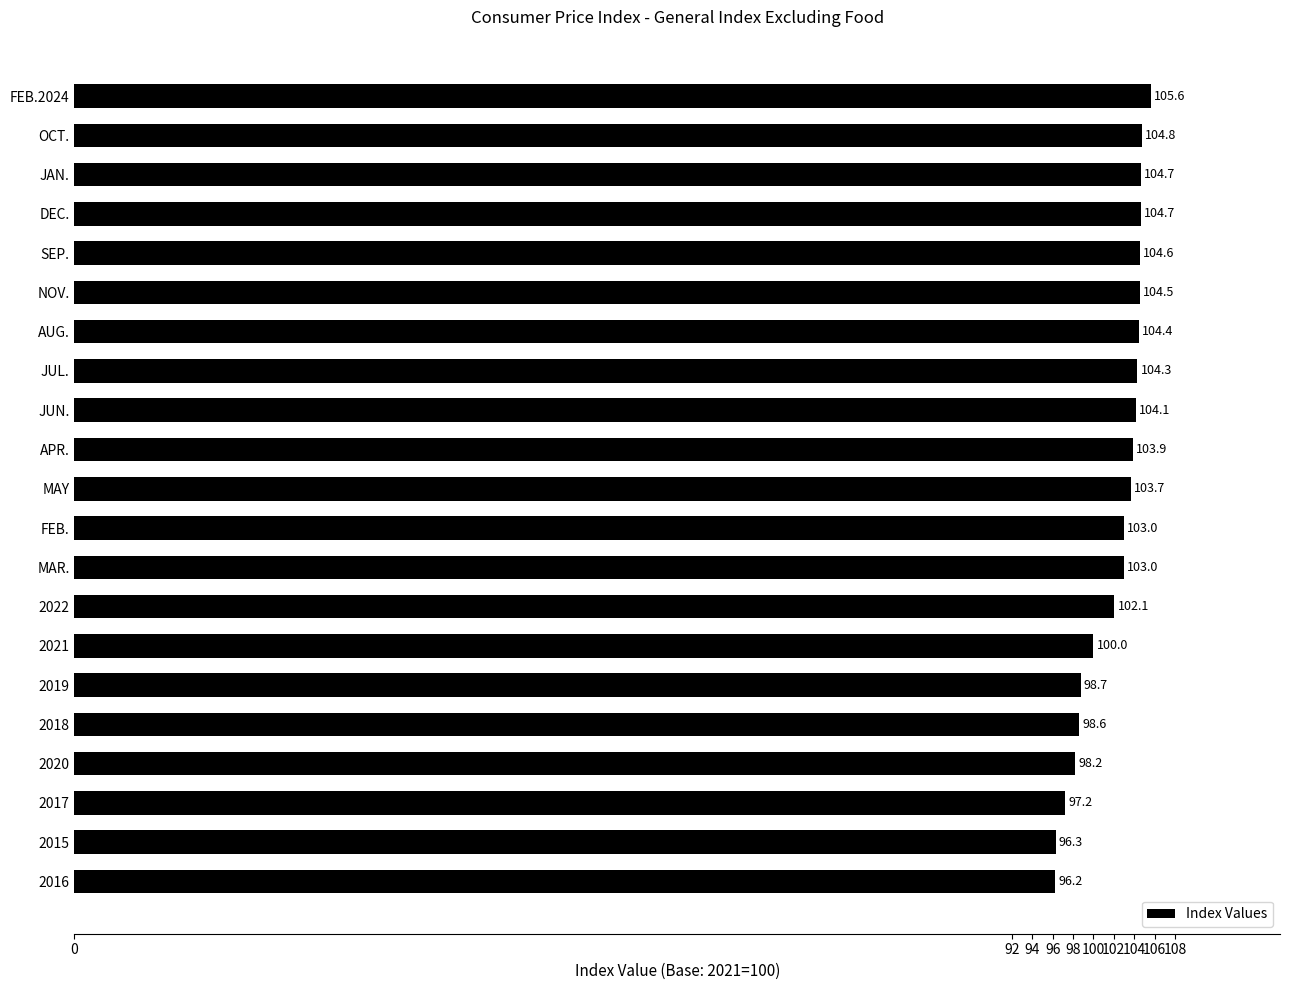

What is the ratio of the value at 2022 to the value at APR.?

1.0